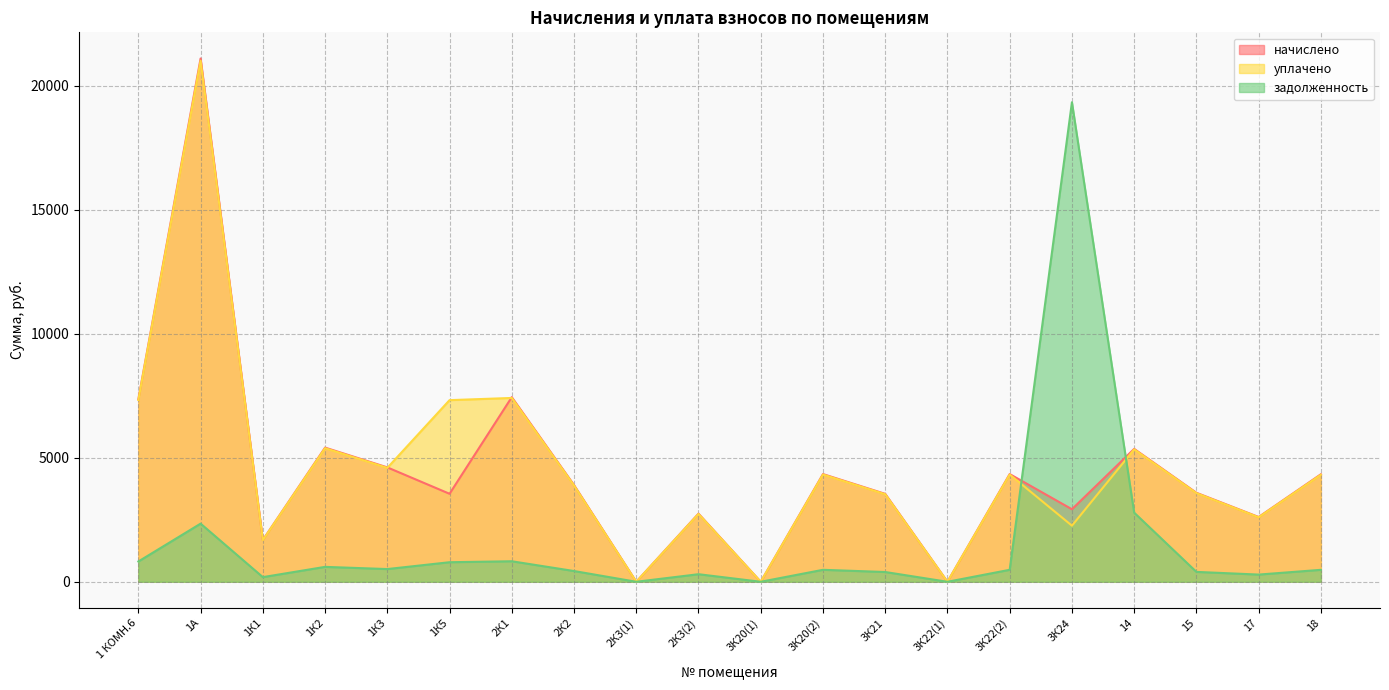

What position from the left is 3К24?

16